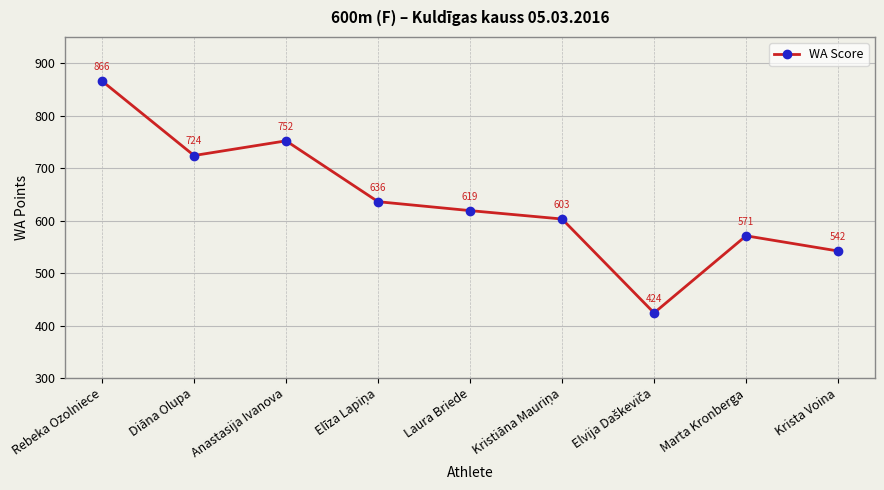

What is the ratio of the value at Krista Voina to the value at Diāna Olupa?

0.7